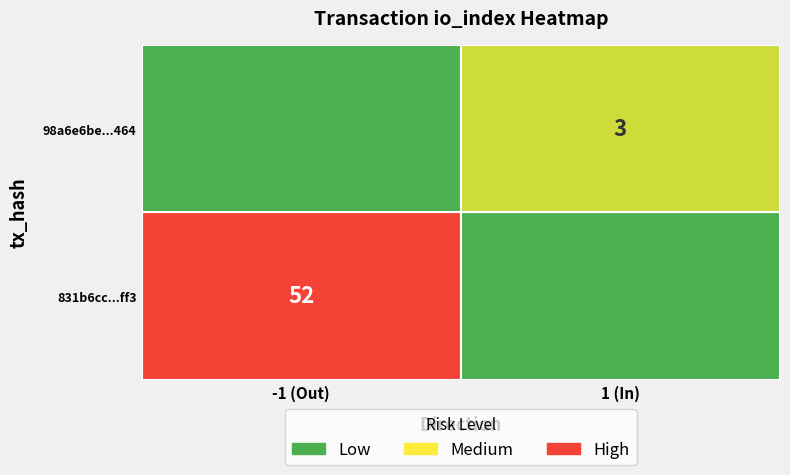

At how many categories does at least one series exceed 28?

1